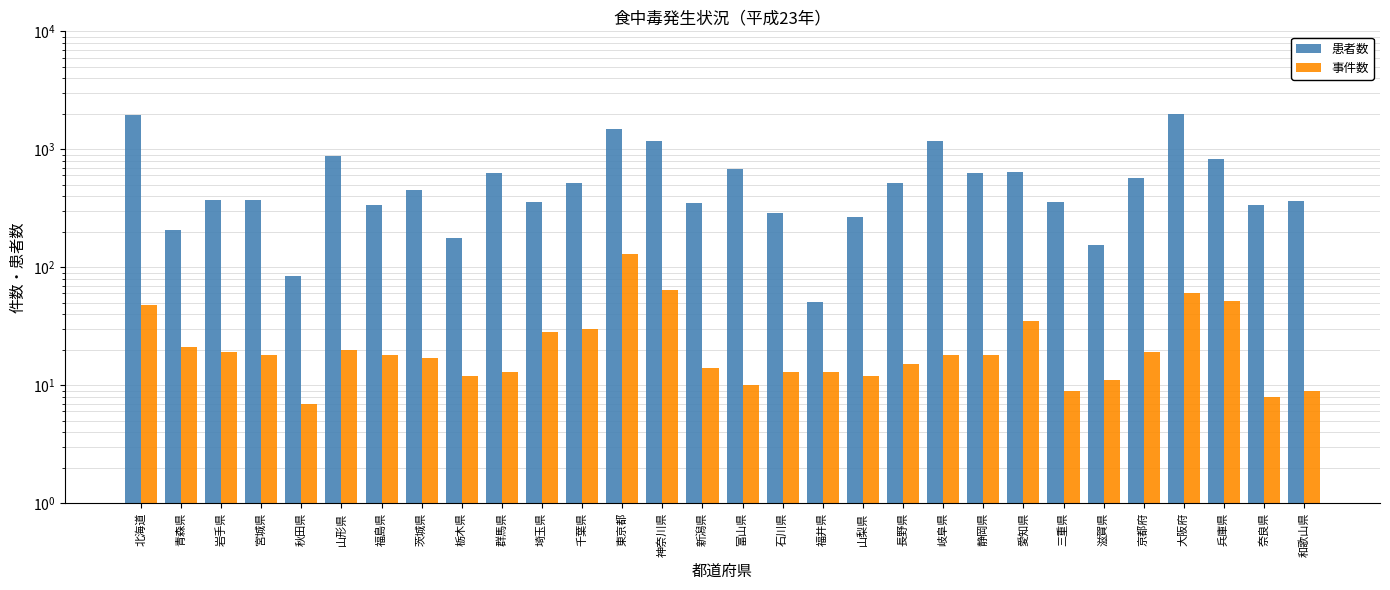

At which category does the chart reach its peak across all series?

大阪府